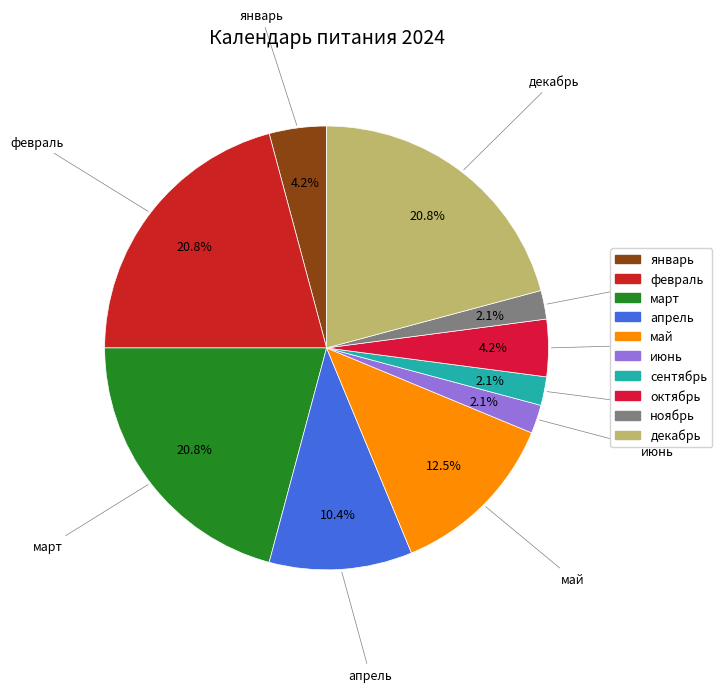

To the nearest percent, what is the average slice percentage?

10%